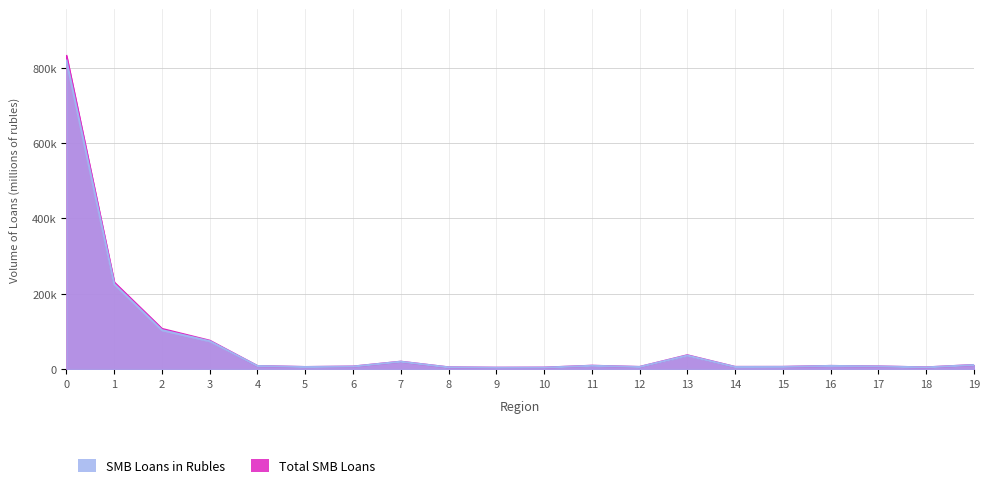

How many data points in Total SMB Loans are above 7966?

9